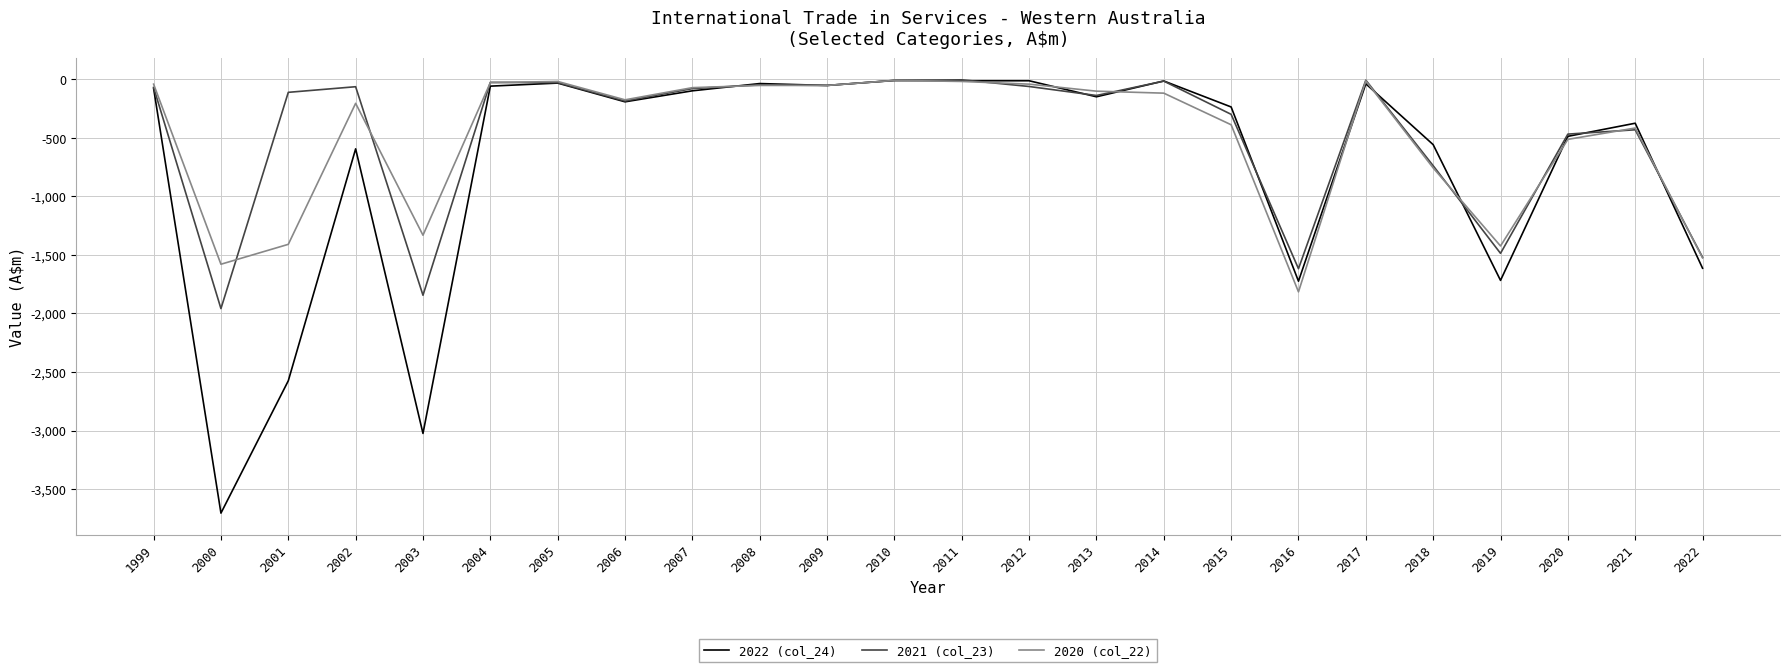

What is the approximate value of 2021 (col_23) at 2005?

-27